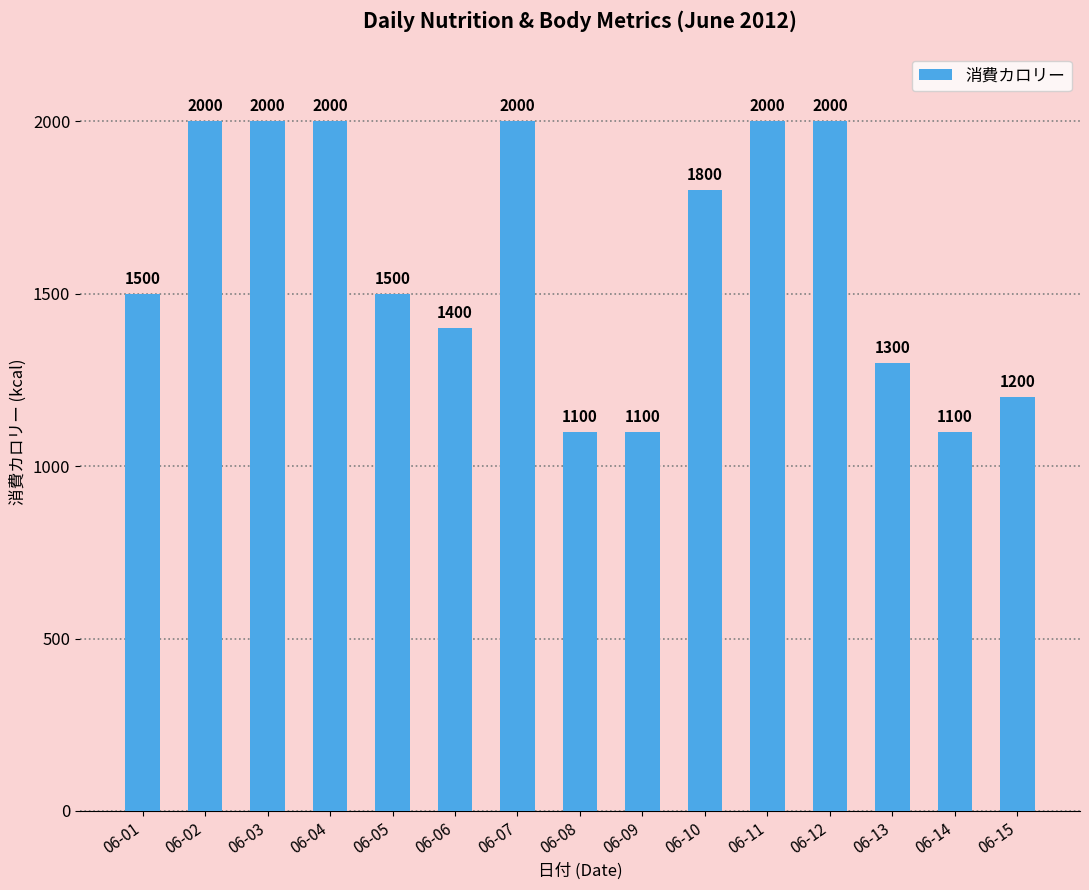

What is the value of the 14th bar from the left?

1100